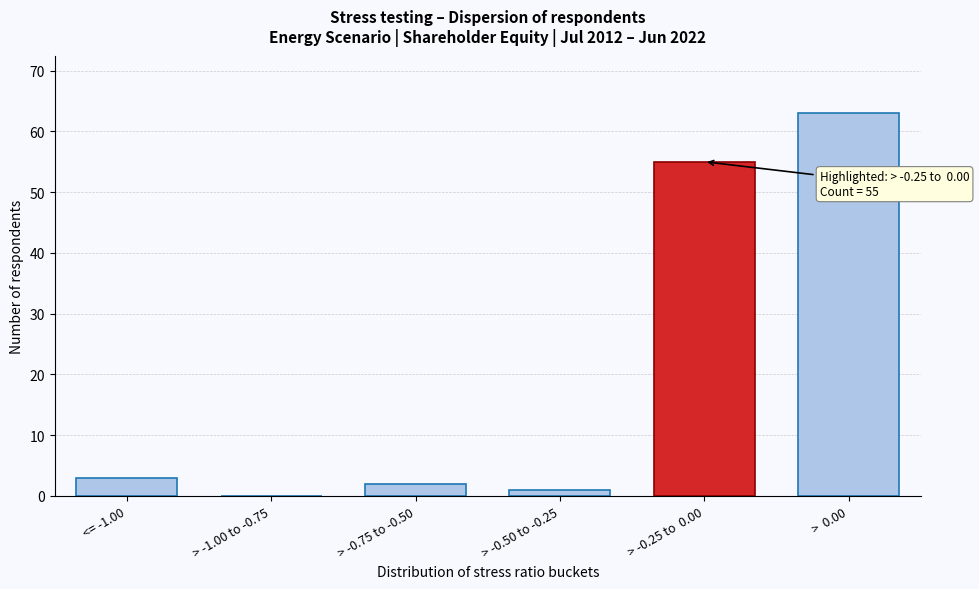

Reading right to left, list all the values displayed in this chart.

>  0.00=63	> -0.25 to  0.00=55	> -0.50 to -0.25=1	> -0.75 to -0.50=2	> -1.00 to -0.75=0	<= -1.00=3